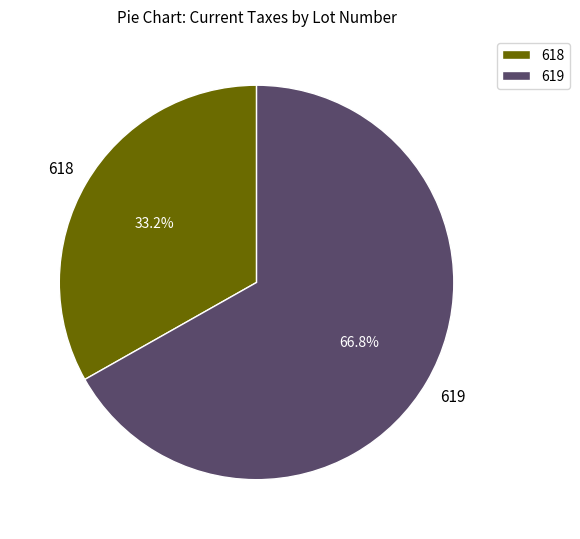

What portion of the pie excludes 619?

33.2%